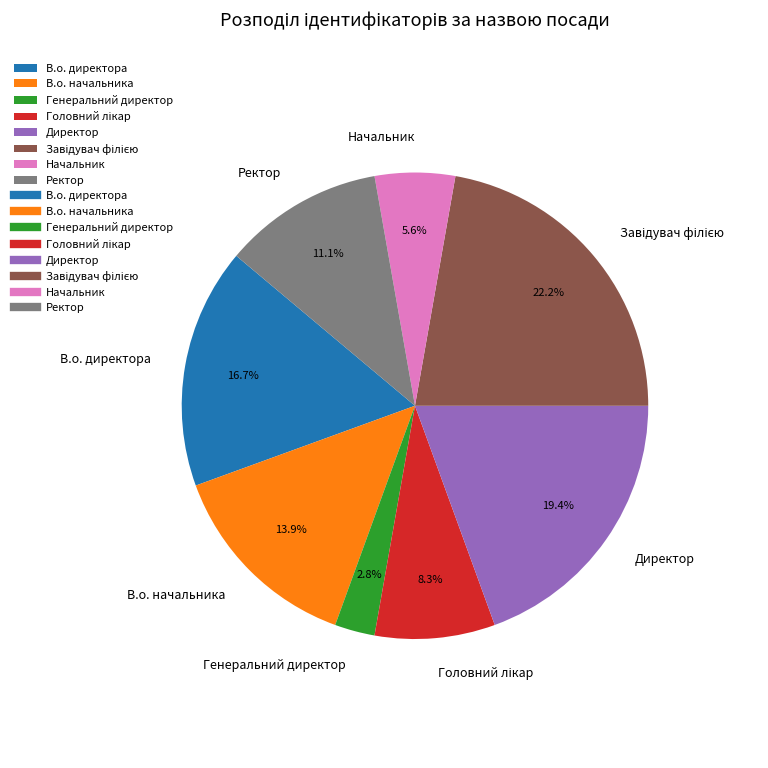

To the nearest percent, what percentage of the pie is Начальник?

6%